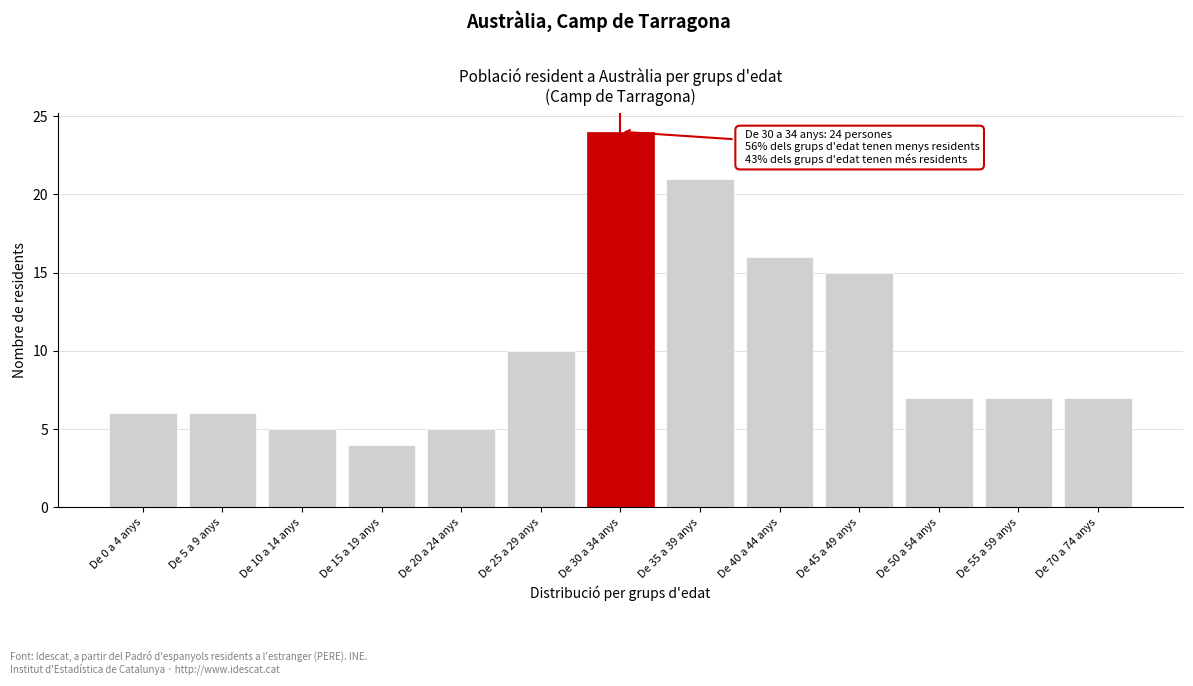

Reading left to right, extract all data points from this chart.

De 0 a 4 anys=6	De 5 a 9 anys=6	De 10 a 14 anys=5	De 15 a 19 anys=4	De 20 a 24 anys=5	De 25 a 29 anys=10	De 30 a 34 anys=24	De 35 a 39 anys=21	De 40 a 44 anys=16	De 45 a 49 anys=15	De 50 a 54 anys=7	De 55 a 59 anys=7	De 70 a 74 anys=7